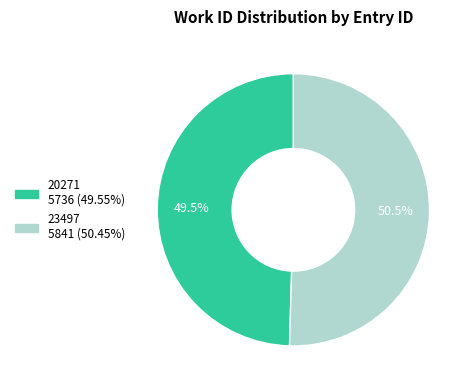

How many segments does this pie chart have?

2